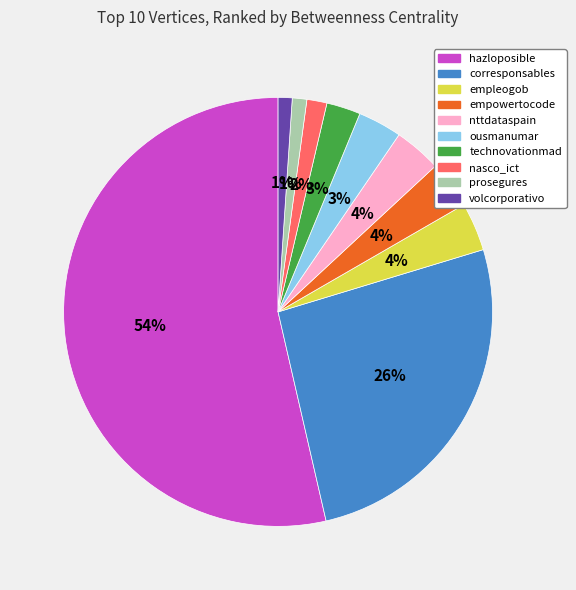

The corresponsables slice represents 16% of the pie. True or false?

False